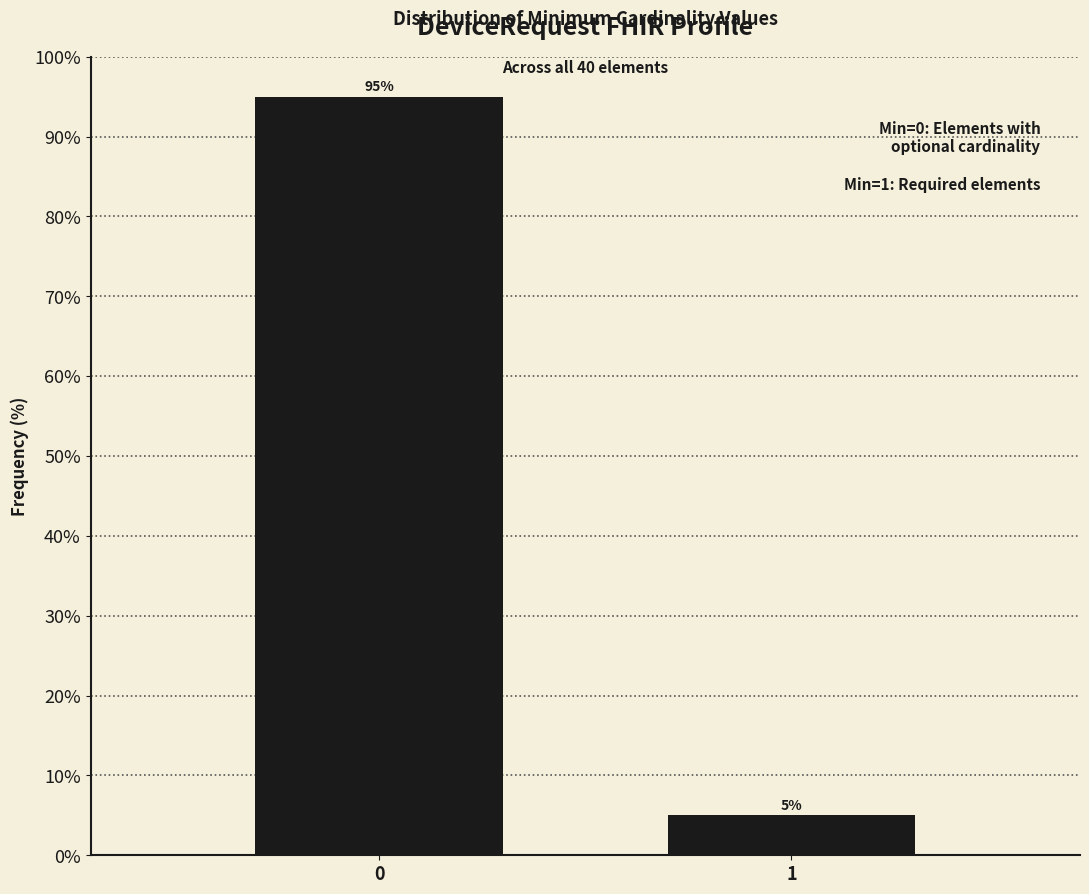

Reading right to left, transcribe all the data shown in this chart.

5	95